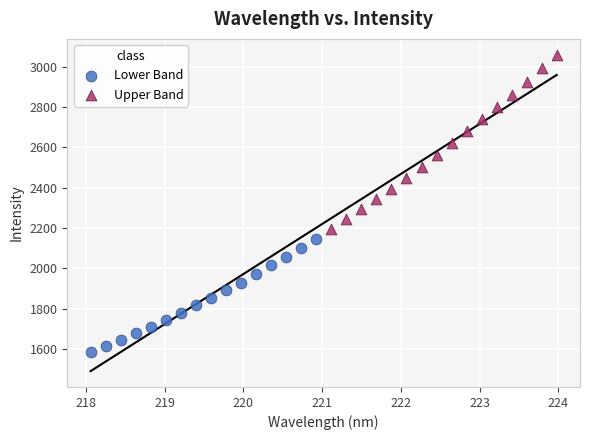

Which series has the largest Y range (max minus min)?

Upper Band